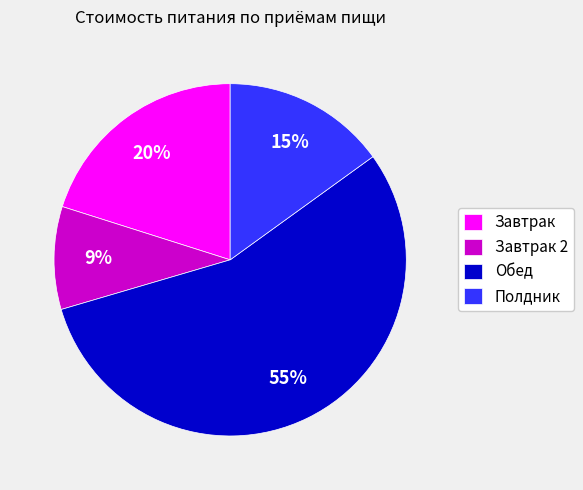

Rank the categories by value from highest to lowest.

Обед, Завтрак, Полдник, Завтрак 2